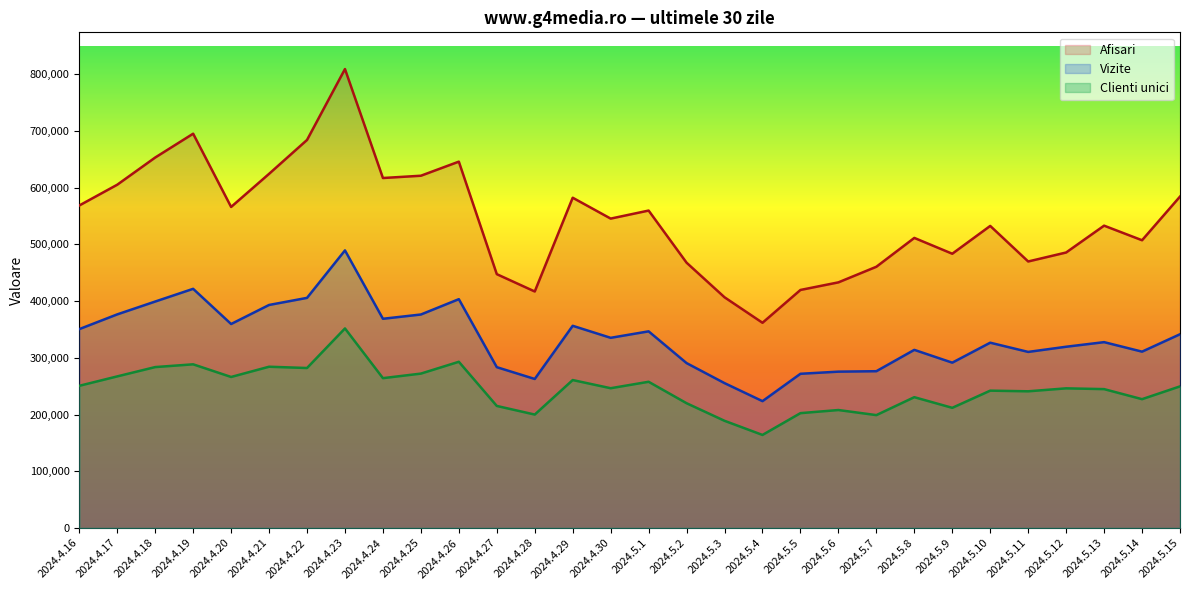

Which category has the lowest value in the Vizite series?

2024.5.4